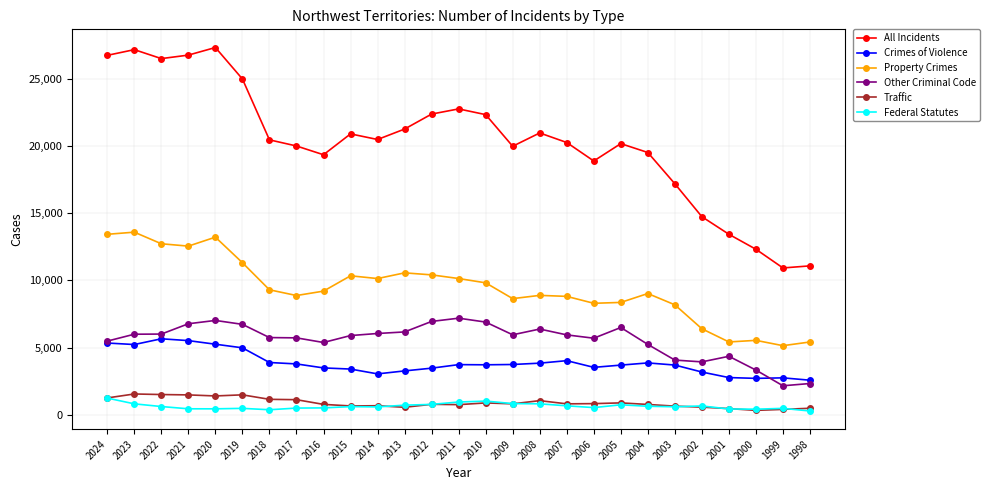

Is the value of Federal Statutes at 2018 greater than the value of Property Crimes at 2000?

No